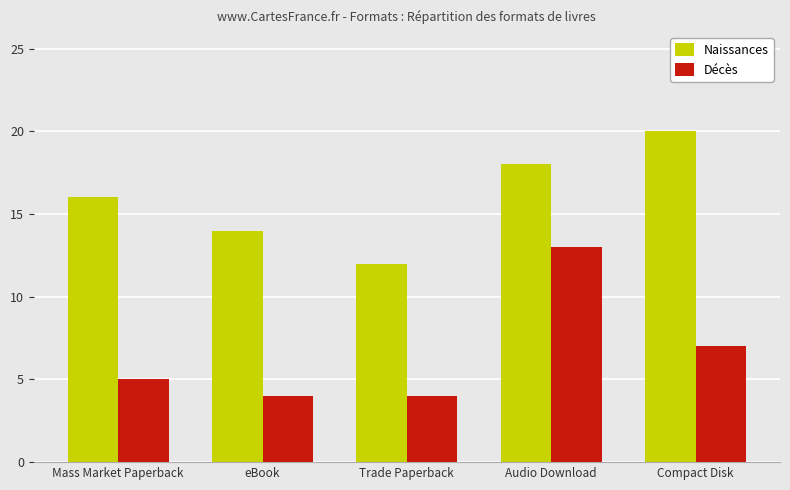

How many groups of bars are there?

5